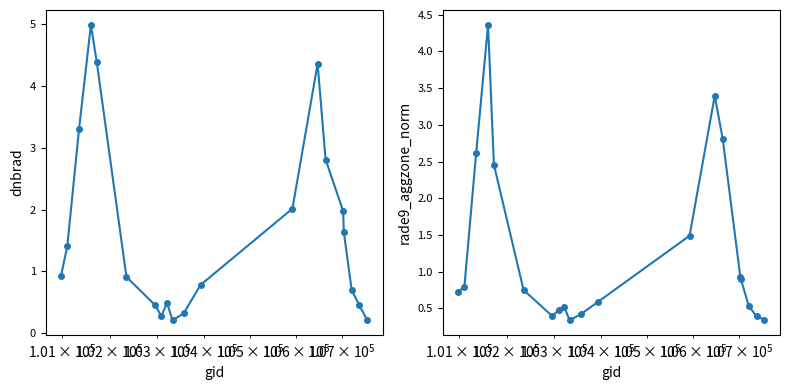

What is the maximum value shown in the chart?

5.0